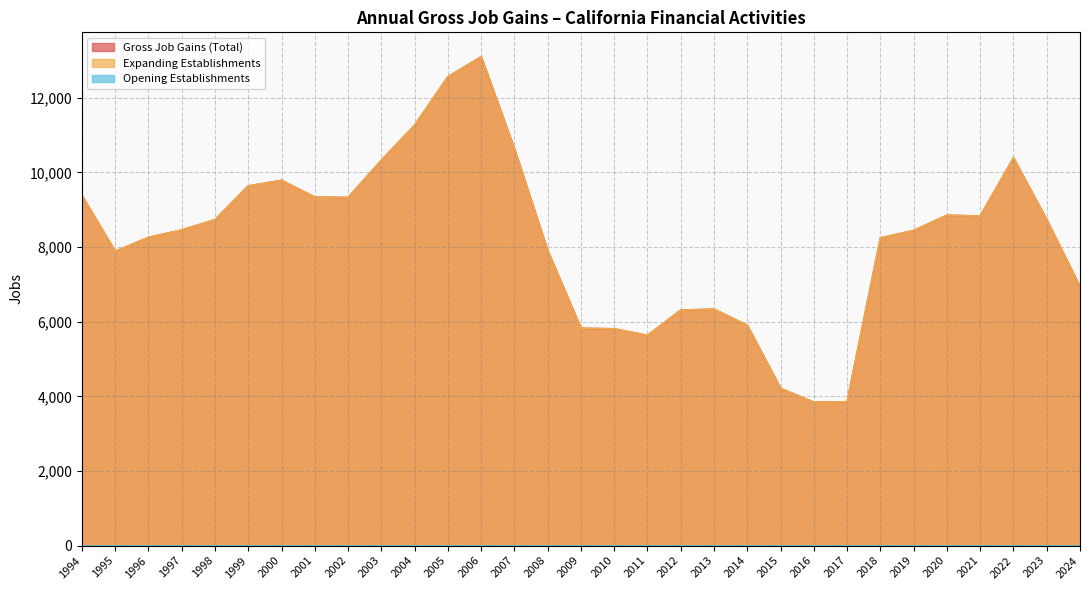

At which label does Gross Job Gains (Total) reach its minimum?

2016